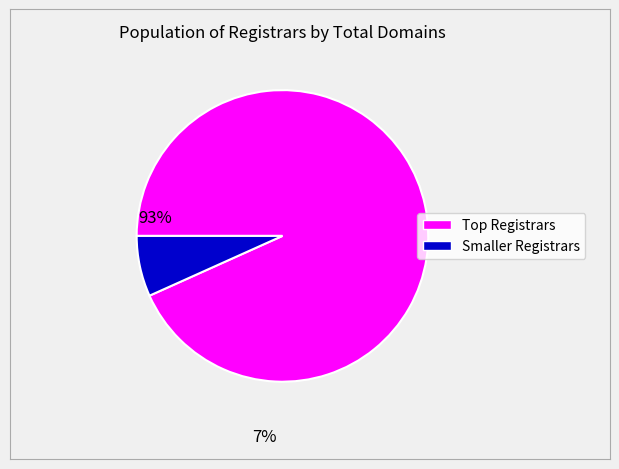

Is there any slice that represents more than half of the pie?

Yes